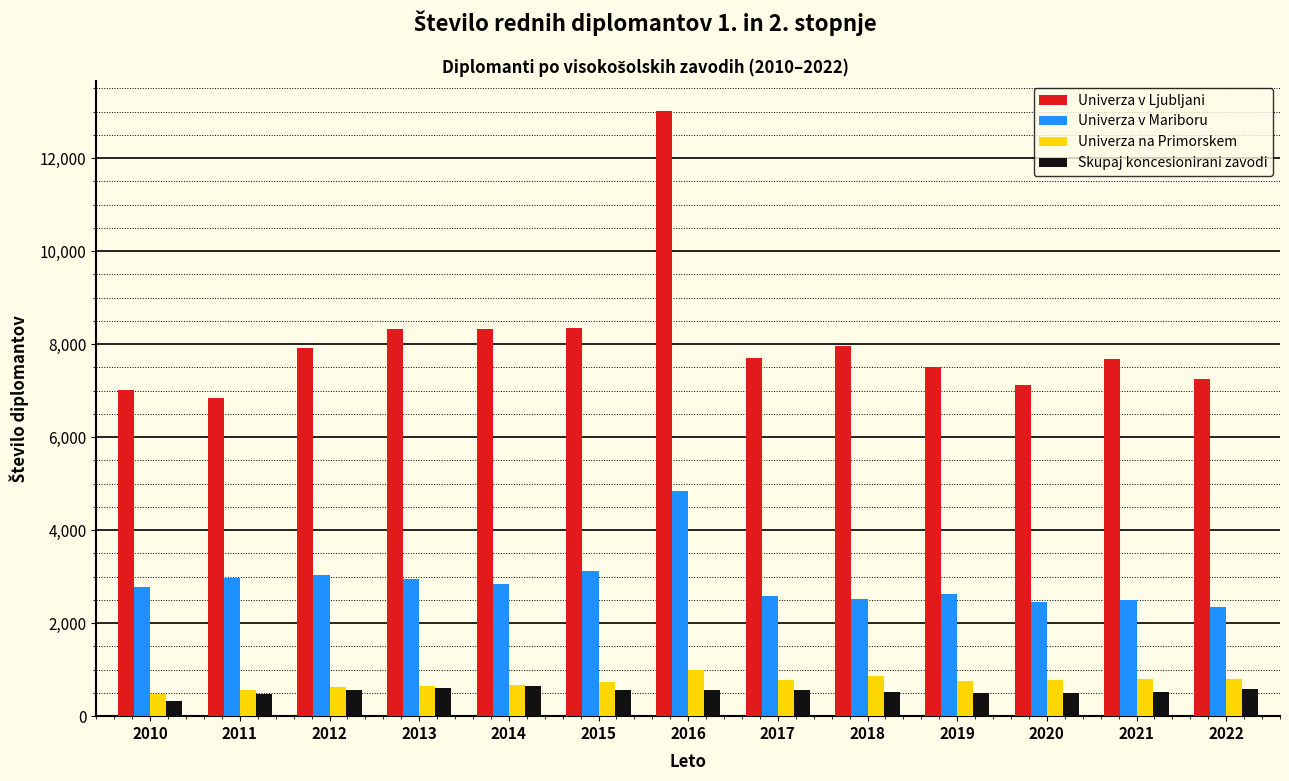

Which label corresponds to the largest value in the chart?

2016